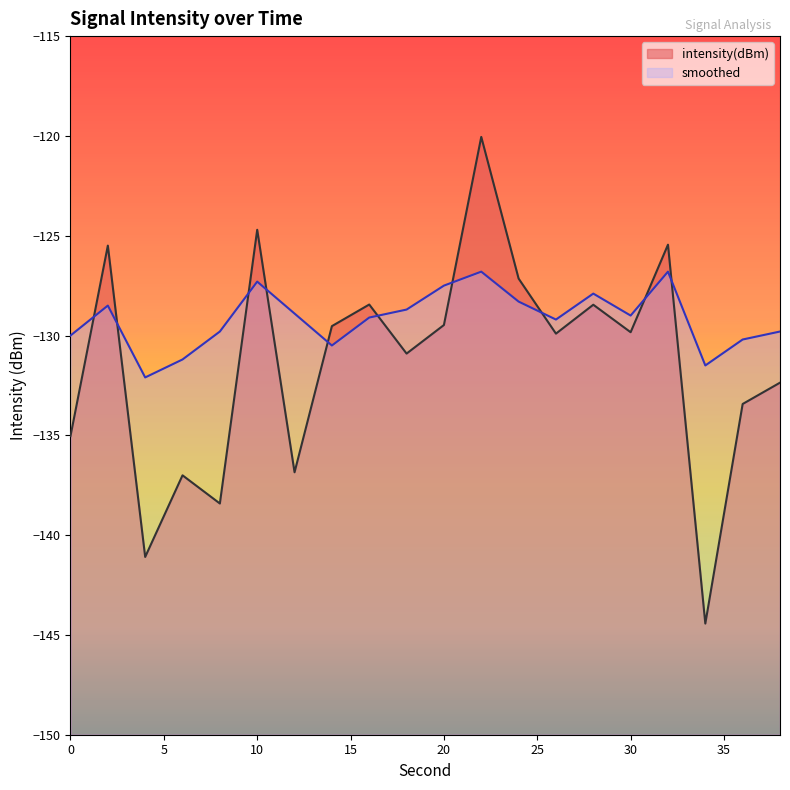

Rank the categories by smoothed value from lowest to highest.

4, 34, 6, 14, 36, 0, 8, 38, 26, 16, 30, 12, 18, 2, 24, 28, 20, 10, 22, 32